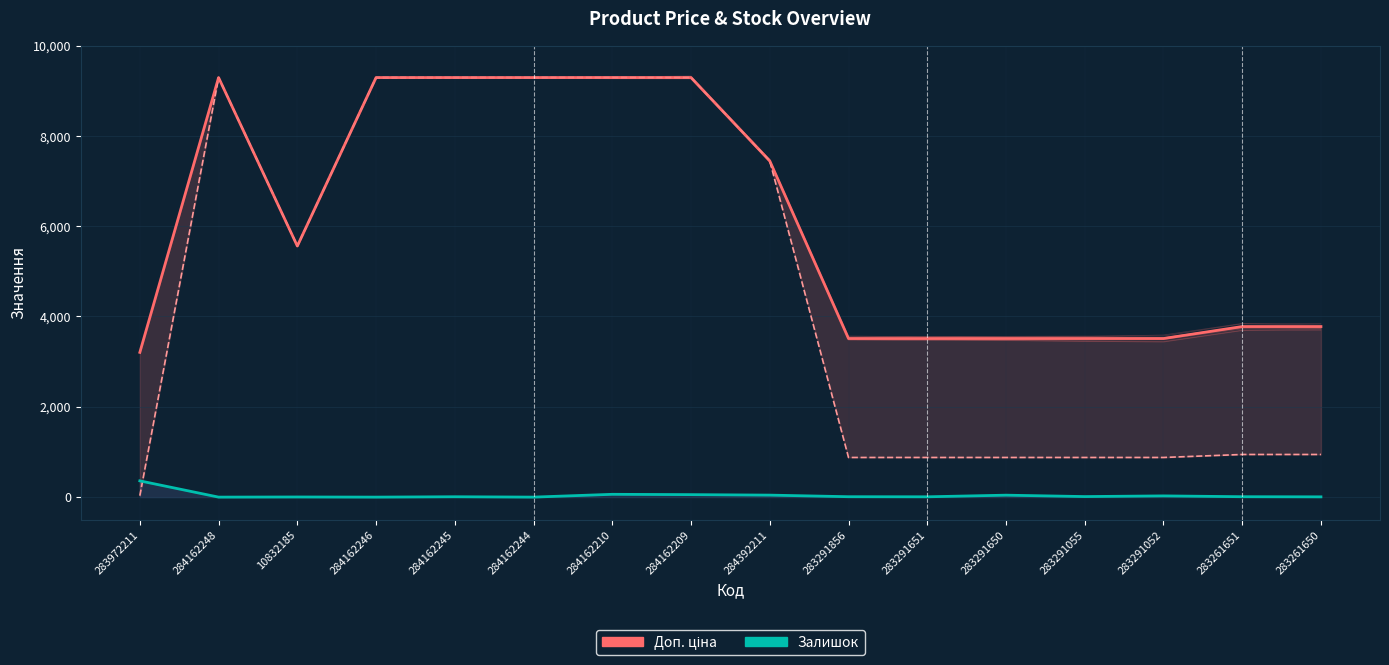

What is the spread (max minus min) of values at 283291650?

3468.9